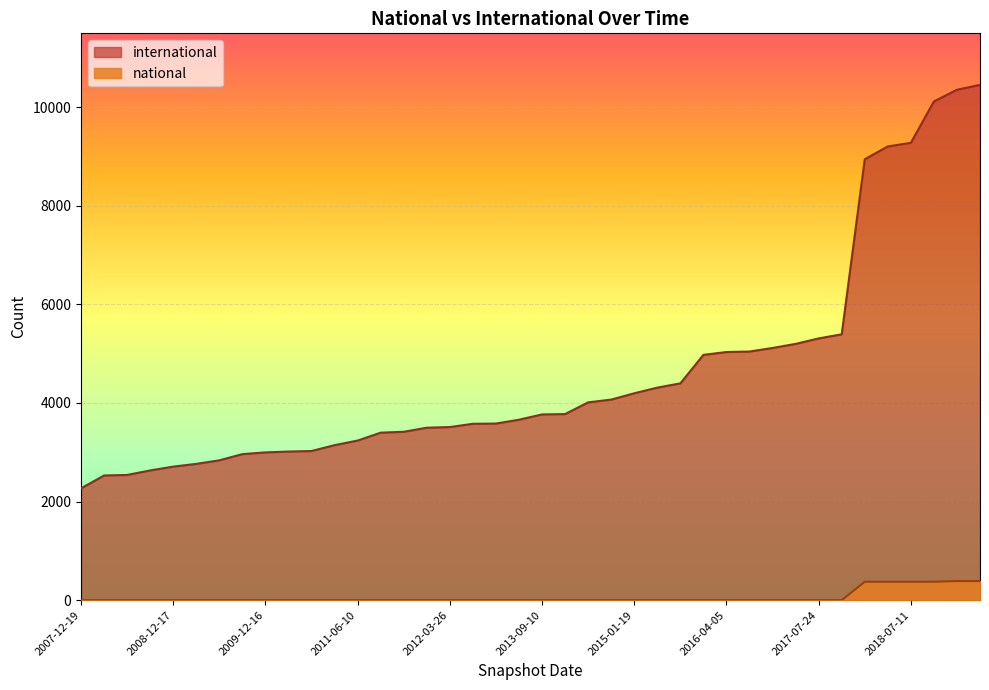

How many values in national are above zero?

6